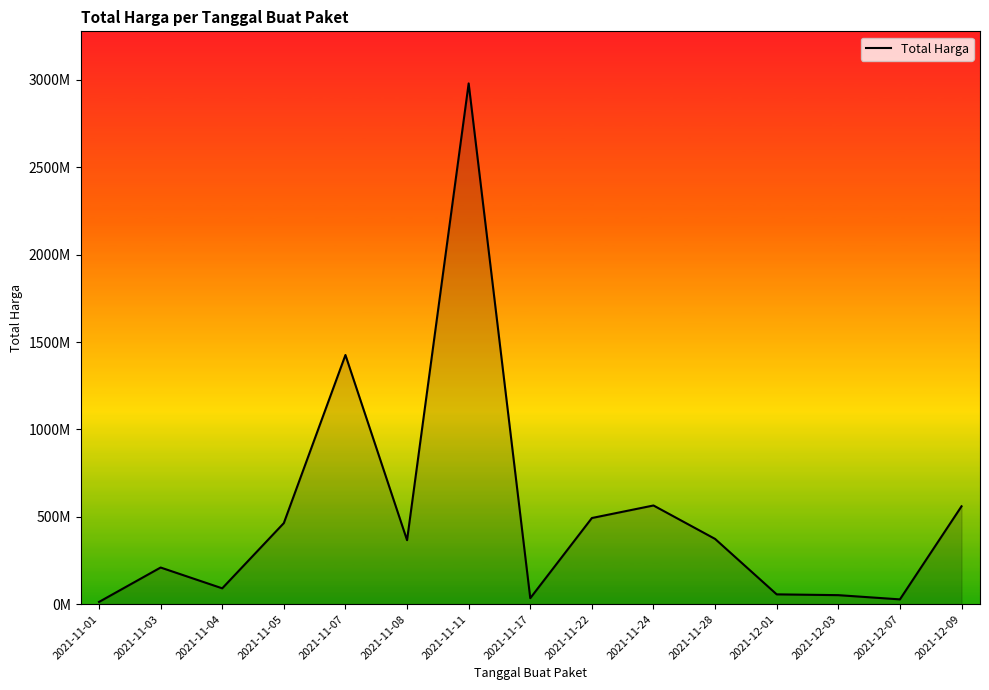

Is this an area chart (filled region under the line)?

Yes